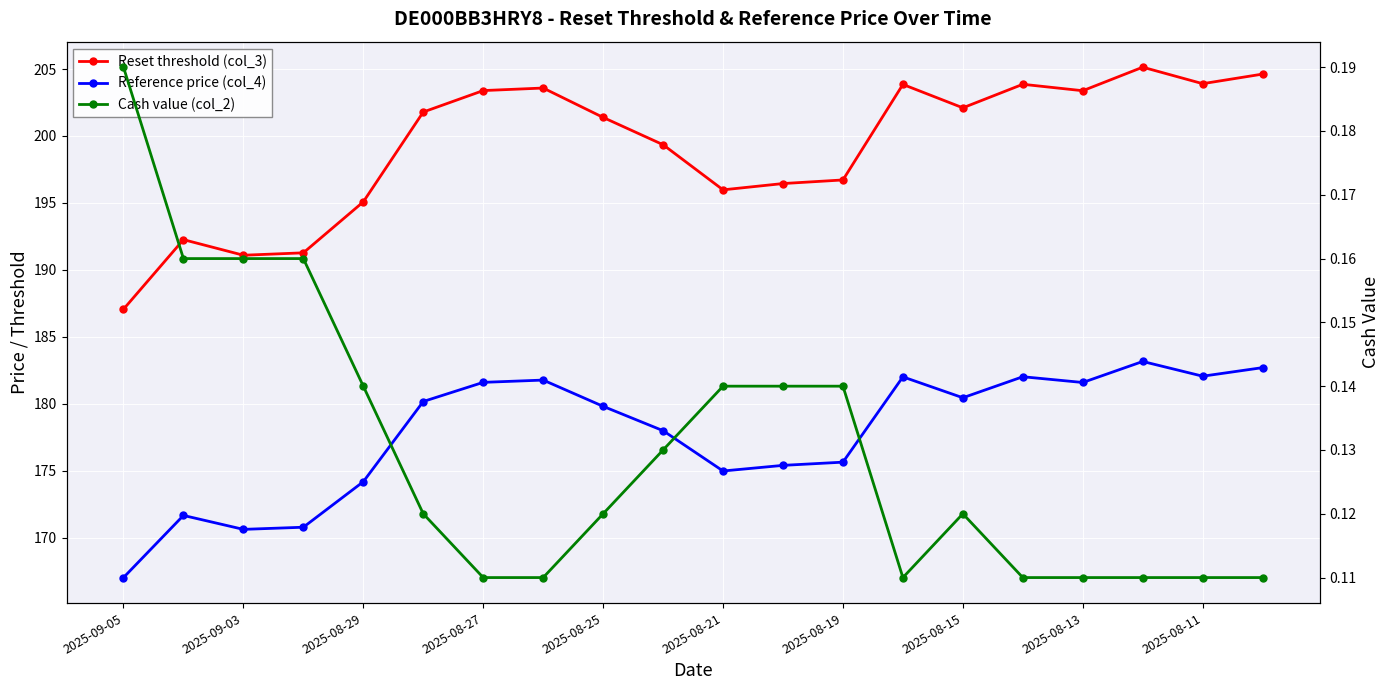

True or false: Reference price (col_4) and Cash value (col_2) intersect in this chart.

False